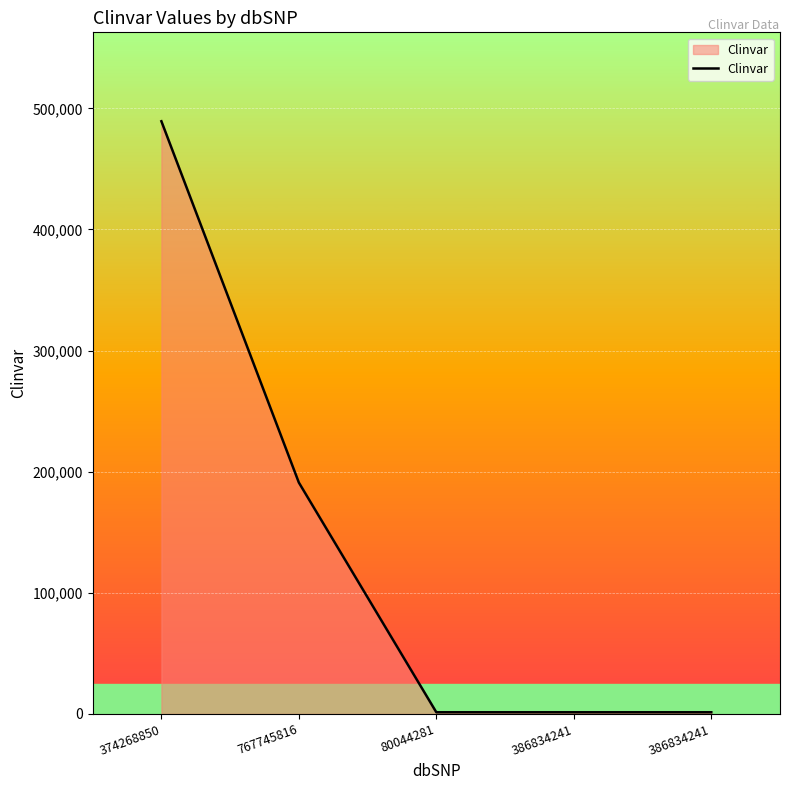

Rank the categories by value from highest to lowest.

374268850, 767745816, 386834241, 386834241, 80044281